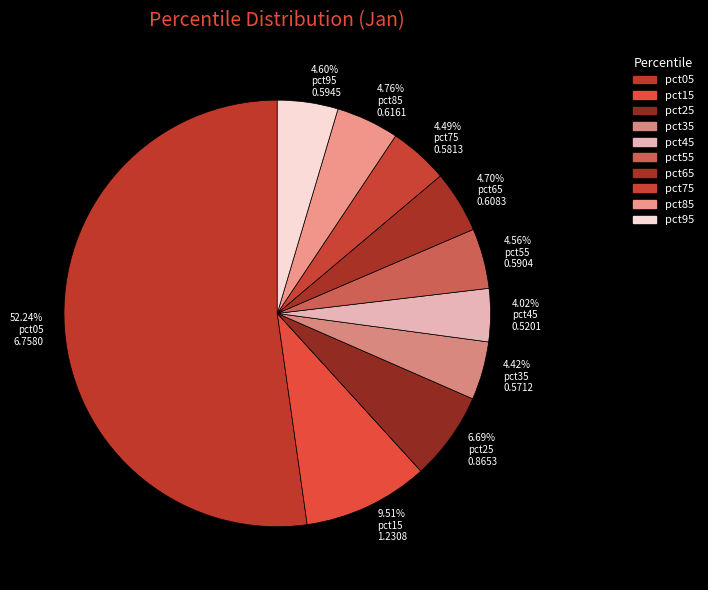

Which category accounts for the majority?

52.24% pct05 6.7580